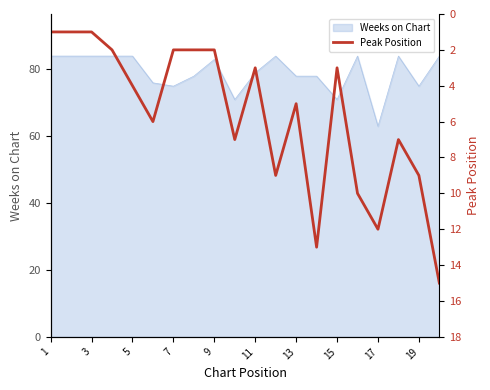

The value of Weeks on Chart at 1 is 84. True or false?

True